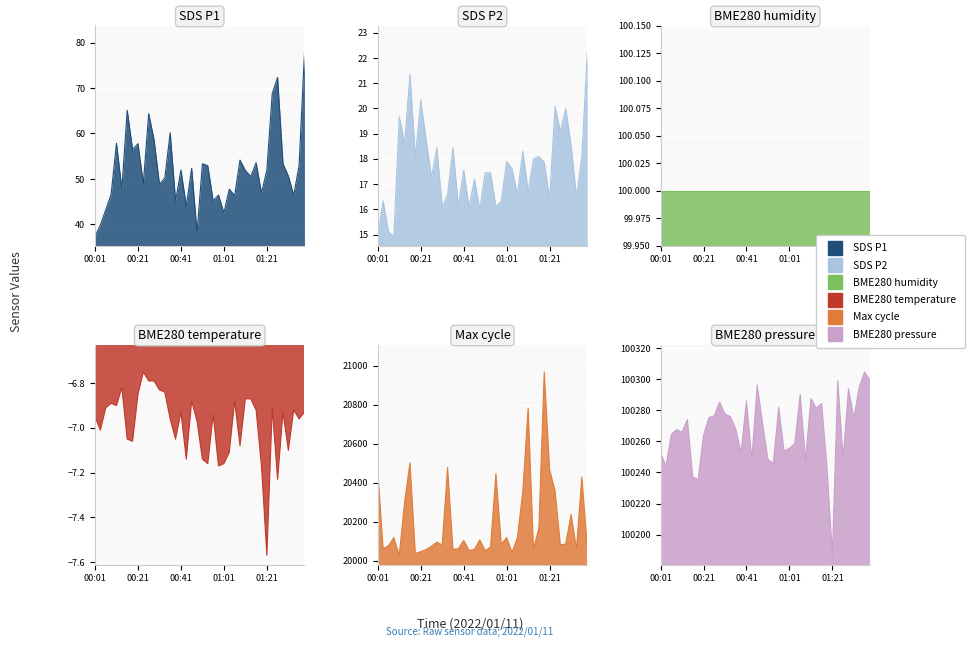

Reading left to right, extract all data points from this chart.

SDS_P1: 37.4	39.9	43.2	46.6	57.9	47.8	65.1	56.5	57.8	49.0	64.4	58.6	48.9	50.2	60.2	45.2	52.0	44.1	52.3	38.2	53.4	52.9	45.2	46.5	42.5	47.8	46.3	54.1	51.9	50.5	53.5	46.9	52.0	68.8	72.3	53.4	50.6	46.4	53.0	77.7
SDS_P2: 14.9	16.3	15.1	14.9	19.7	18.6	21.4	18.1	20.3	18.8	17.3	18.4	16.1	16.6	18.4	16.1	17.6	16.1	17.2	16.0	17.4	17.4	16.1	16.3	17.9	17.6	16.6	18.3	16.7	18.0	18.1	17.9	16.4	20.1	19.1	20.0	18.5	16.5	18.1	22.2
BME280_temperature: -7.0	-7.0	-6.9	-6.9	-6.9	-6.8	-7.0	-7.1	-6.8	-6.8	-6.8	-6.8	-6.8	-6.8	-7.0	-7.0	-6.9	-7.1	-6.9	-7.0	-7.1	-7.2	-6.9	-7.2	-7.2	-7.1	-6.9	-7.1	-6.9	-6.9	-6.9	-7.2	-7.6	-6.9	-7.2	-6.9	-7.1	-6.9	-7.0	-6.9
Max_cycle: 20461.0	20061.0	20076.0	20118.0	20027.0	20300.0	20502.0	20036.0	20046.0	20056.0	20074.0	20094.0	20080.0	20477.0	20059.0	20060.0	20104.0	20052.0	20057.0	20106.0	20051.0	20069.0	20445.0	20084.0	20118.0	20042.0	20118.0	20352.0	20782.0	20059.0	20167.0	20967.0	20467.0	20360.0	20081.0	20085.0	20237.0	20061.0	20429.0	20077.0
BME280_pressure: 100253.1	100243.9	100264.2	100267.5	100265.9	100274.0	100237.2	100235.5	100263.8	100275.2	100276.4	100285.1	100277.6	100275.9	100267.9	100252.9	100286.1	100248.3	100296.2	100271.5	100248.3	100245.8	100281.8	100253.8	100255.4	100258.6	100290.2	100247.9	100287.4	100281.4	100284.3	100243.2	100186.7	100299.1	100248.9	100293.9	100275.1	100294.8	100304.6	100299.2